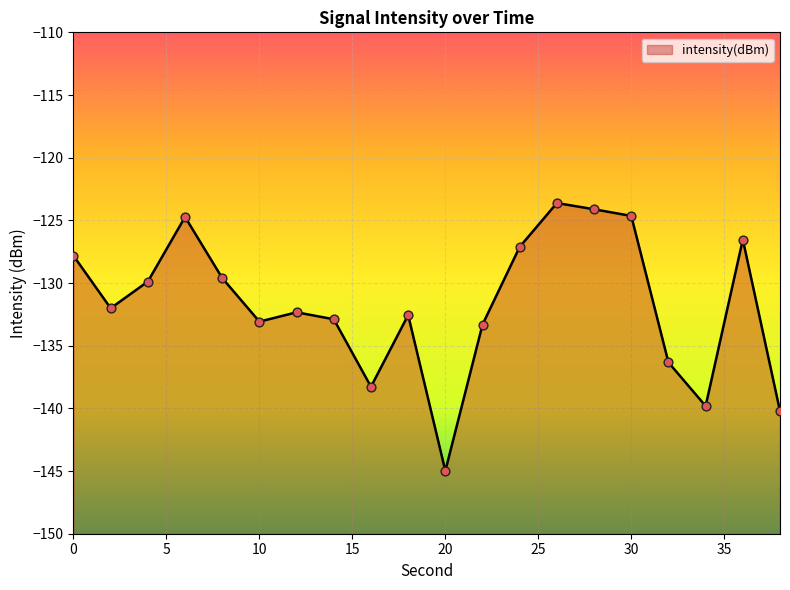

What is the change in value from 18 to 24?

+5.4